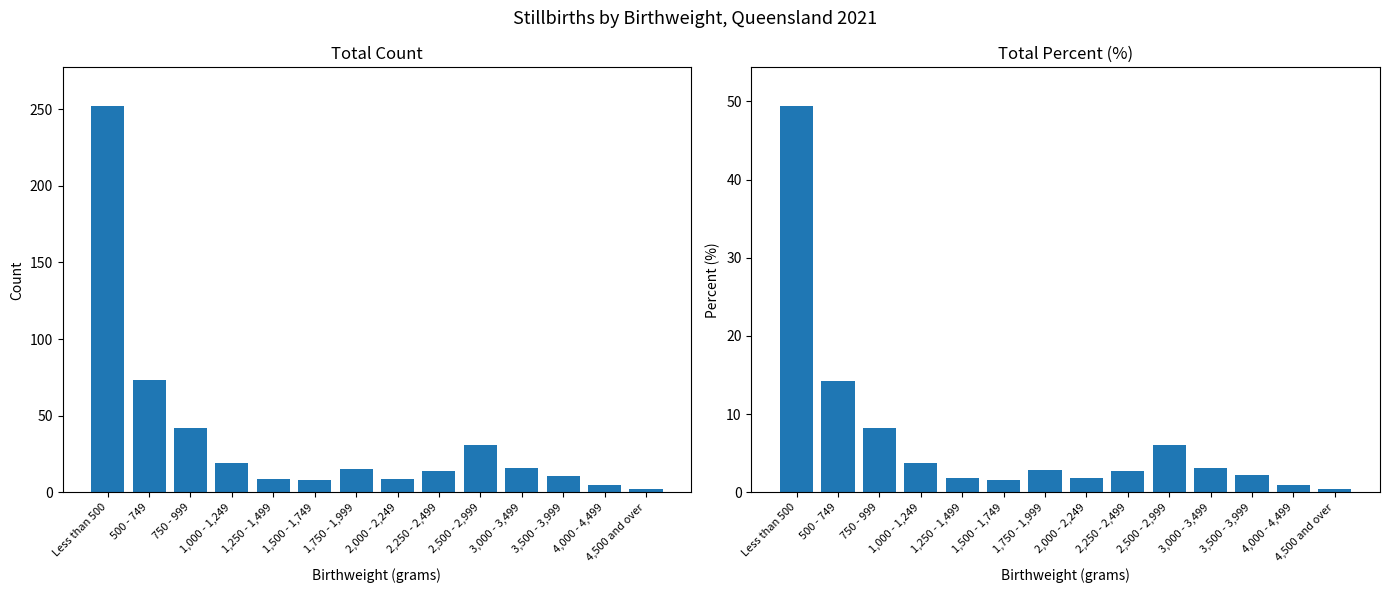

Which series changed the most between 2,250 - 2,499 and 4,000 - 4,499?

Total Count